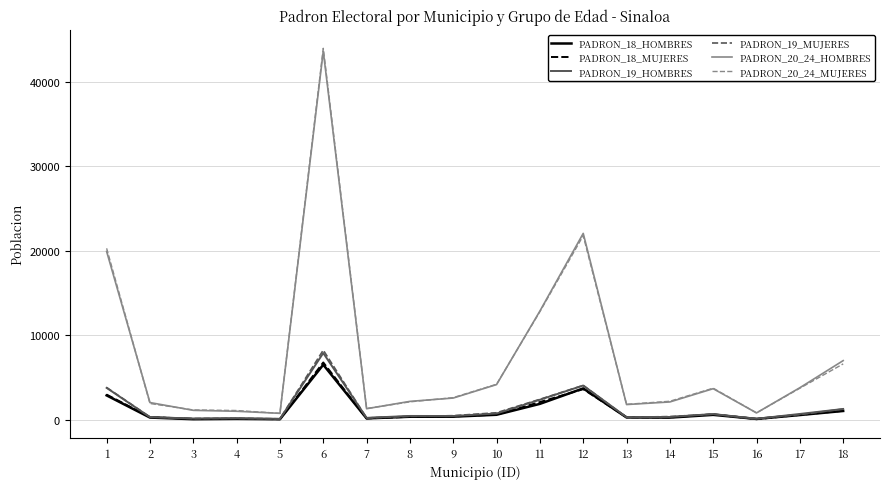

At which category is the sum across all series the highest?

6